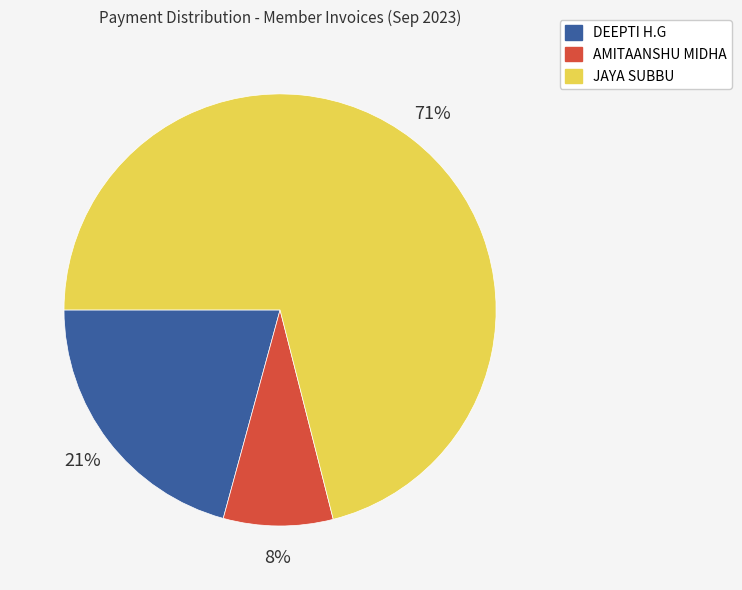

Count the number of slices in the pie.

3